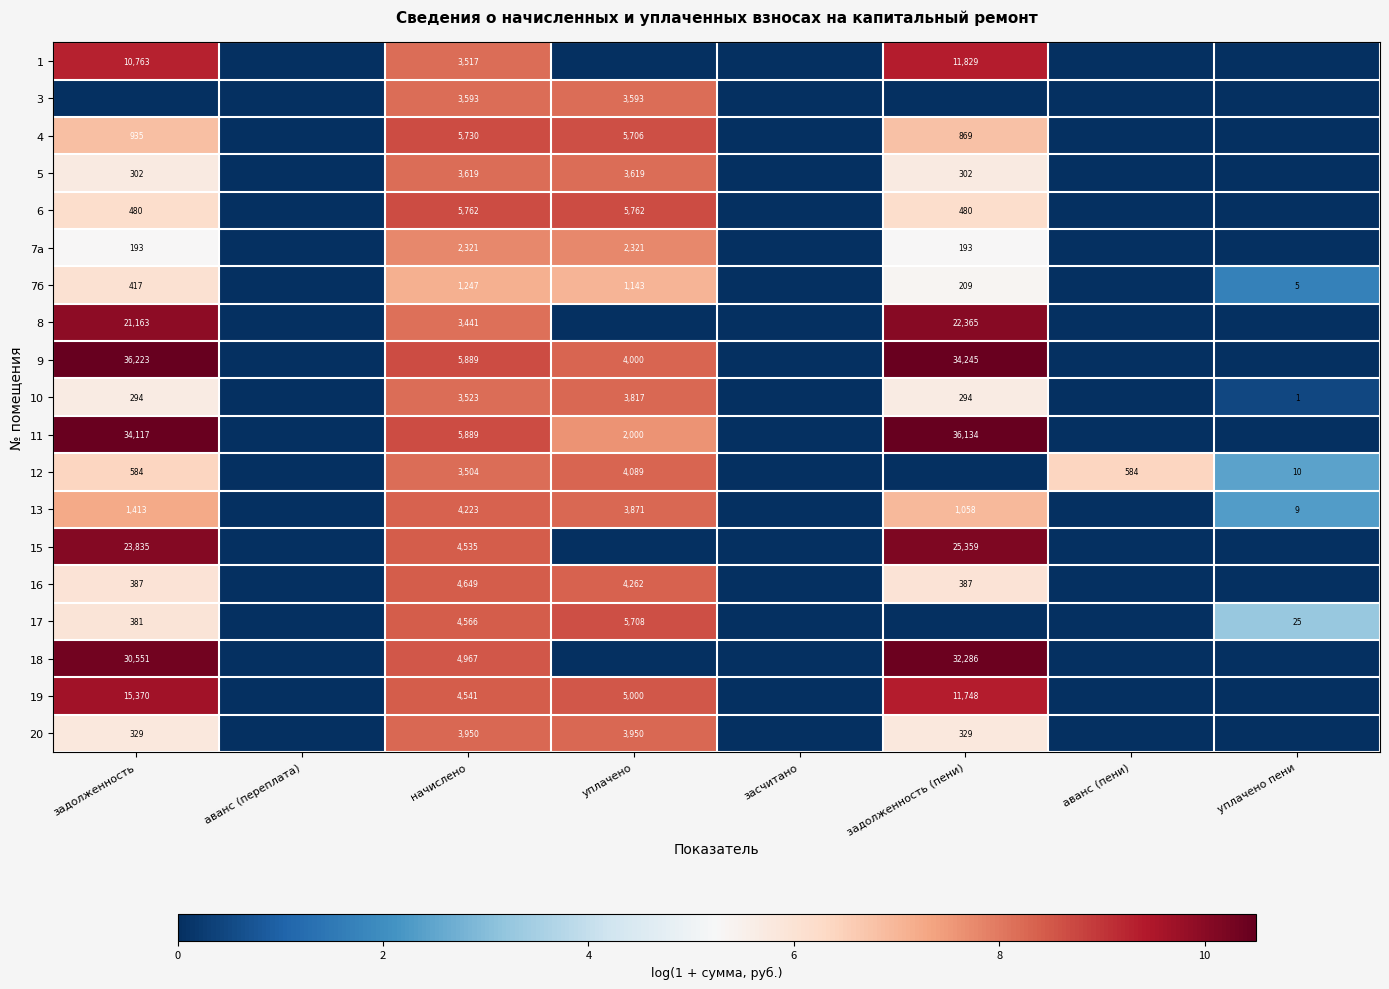

What is the spread (max minus min) of values at начислено?

4642